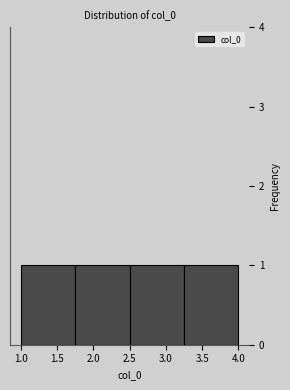

What is the height of the bar covering 3.25 to 4.00 on the x-axis? The values are not printed on the chart, so give them approximately, as read against the axis.

1